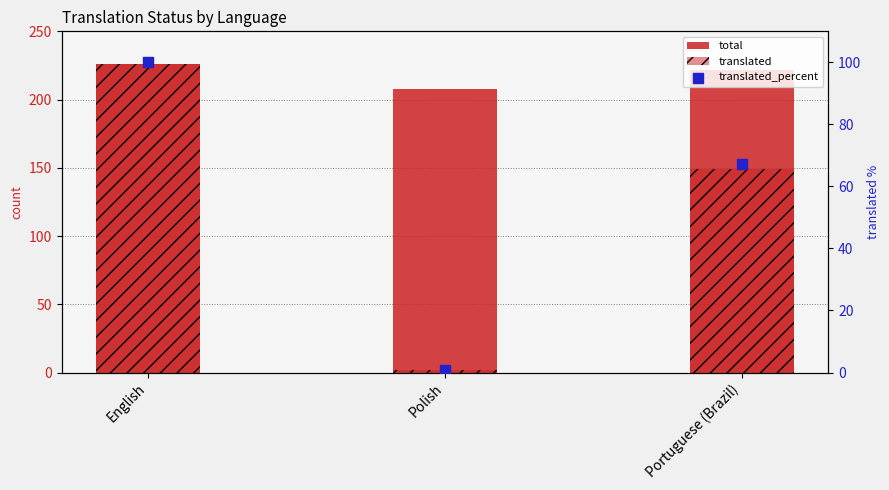

At how many categories does at least one series exceed 194?

3